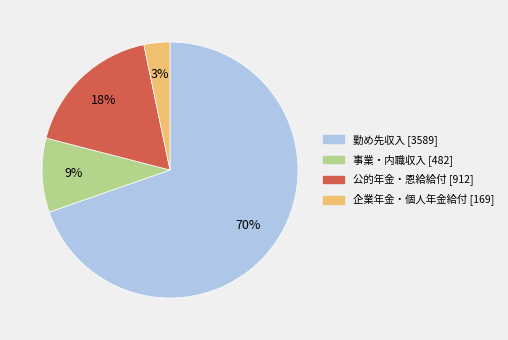

Rank the categories by value from lowest to highest.

企業年金・個人年金給付 [169], 事業・内職収入 [482], 公的年金・恩給給付 [912], 勤め先収入 [3589]